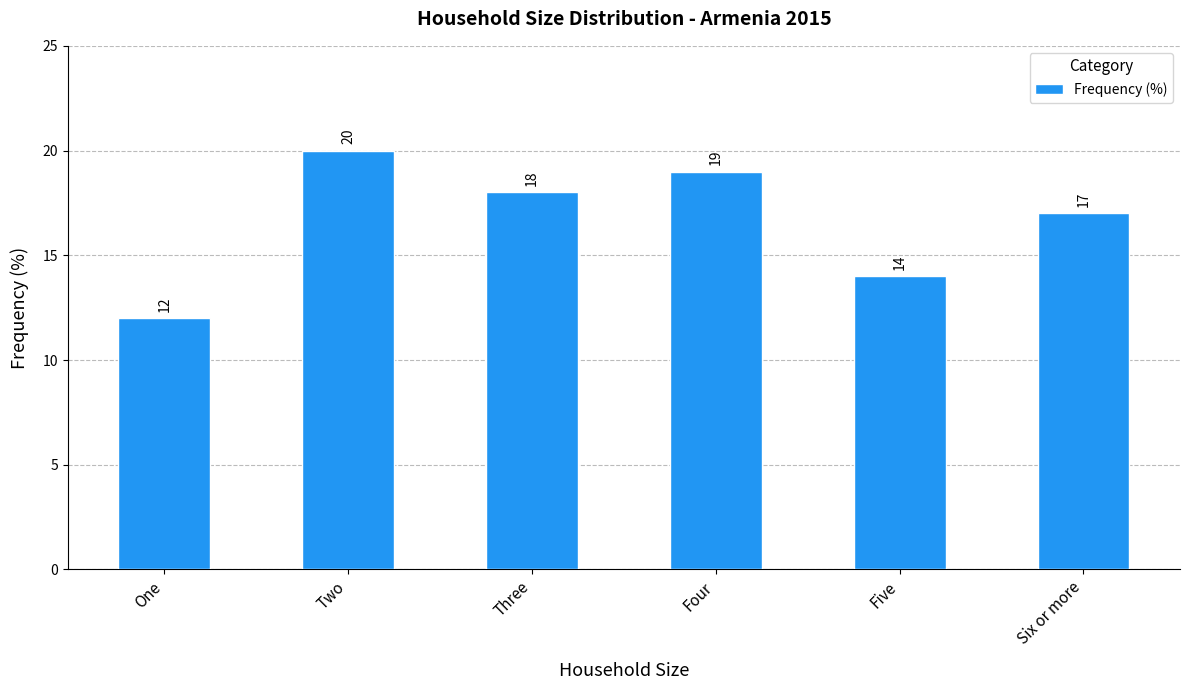

How many distinct data groups are displayed?

1